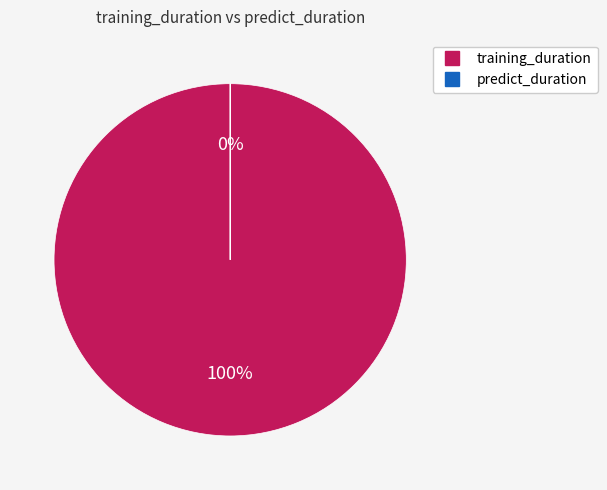

Combined, what portion of the pie is predict_duration and training_duration?

100.0%